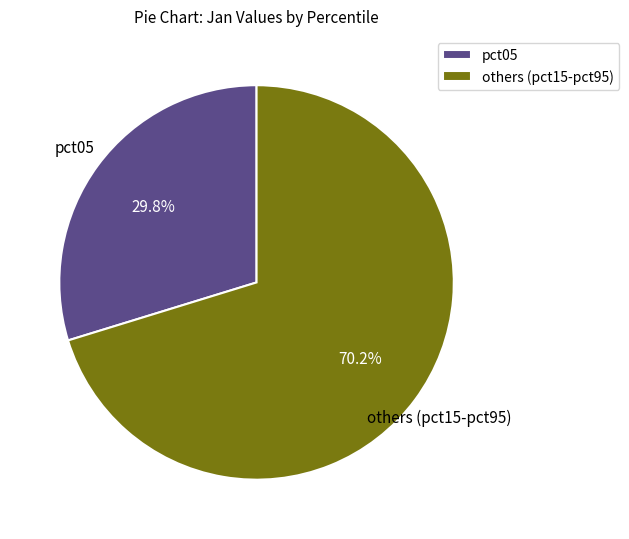

How much of the chart is everything except others (pct15-pct95)?

29.8%